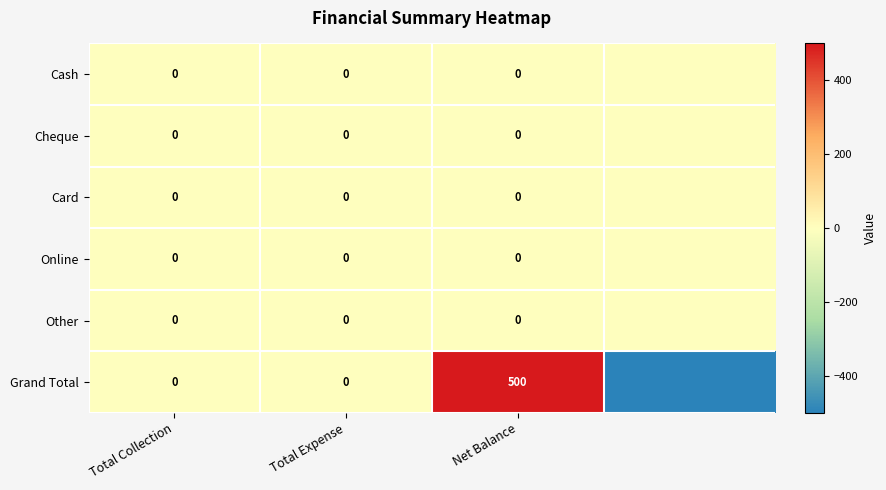

At which category is the sum across all series the highest?

Net Balance